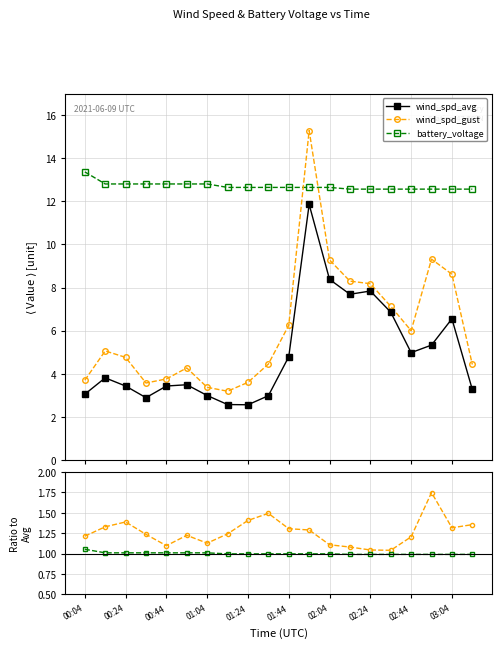

Which series changed the most between 01:24 and 03:04?

wind_spd_avg